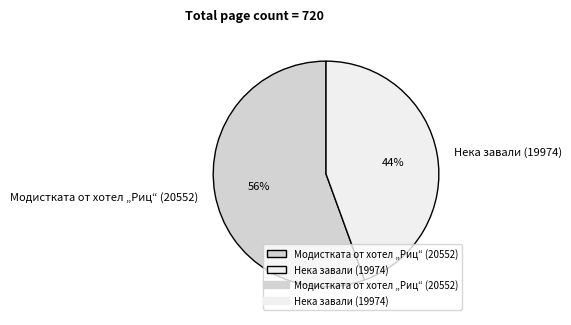

How many slices are in this pie chart?

2